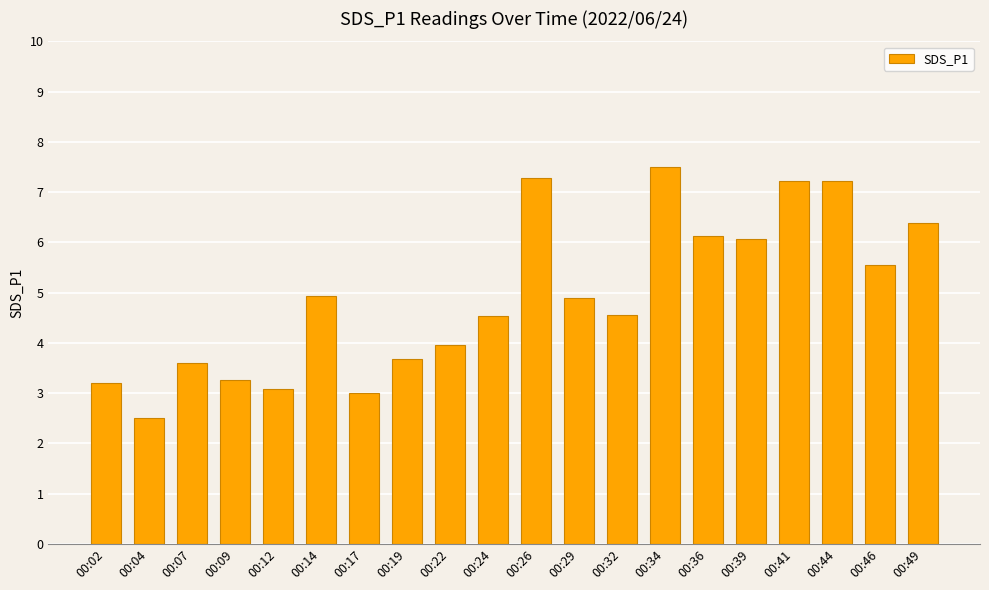

The chart shows a value of 2.7 at 00:49. True or false?

False